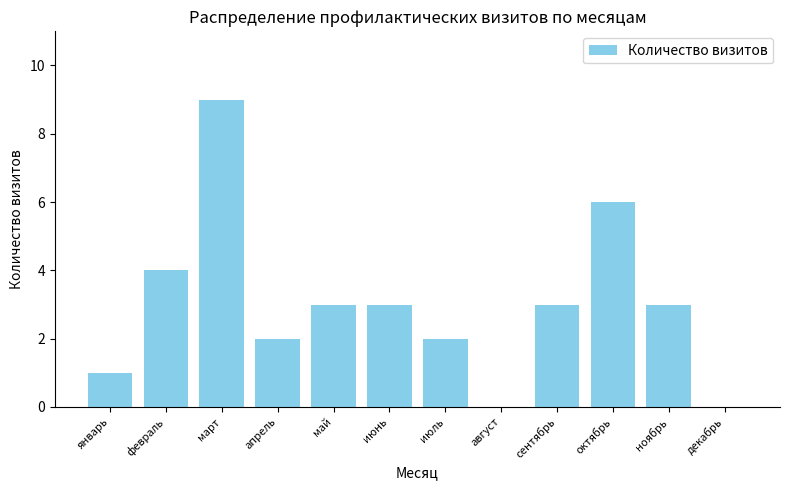

What is the maximum value shown in the chart?

9